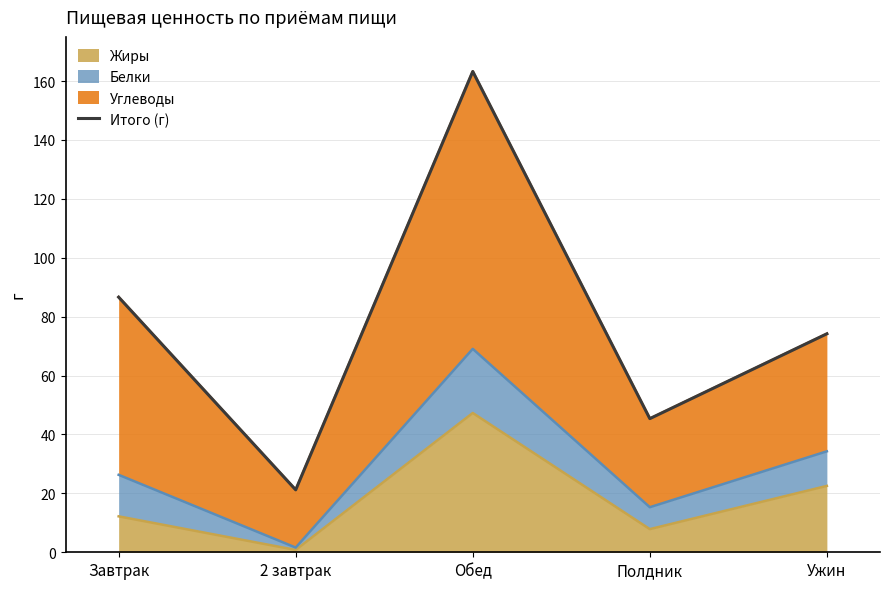

Rank the categories by value from lowest to highest.

2 завтрак, Полдник, Ужин, Завтрак, Обед